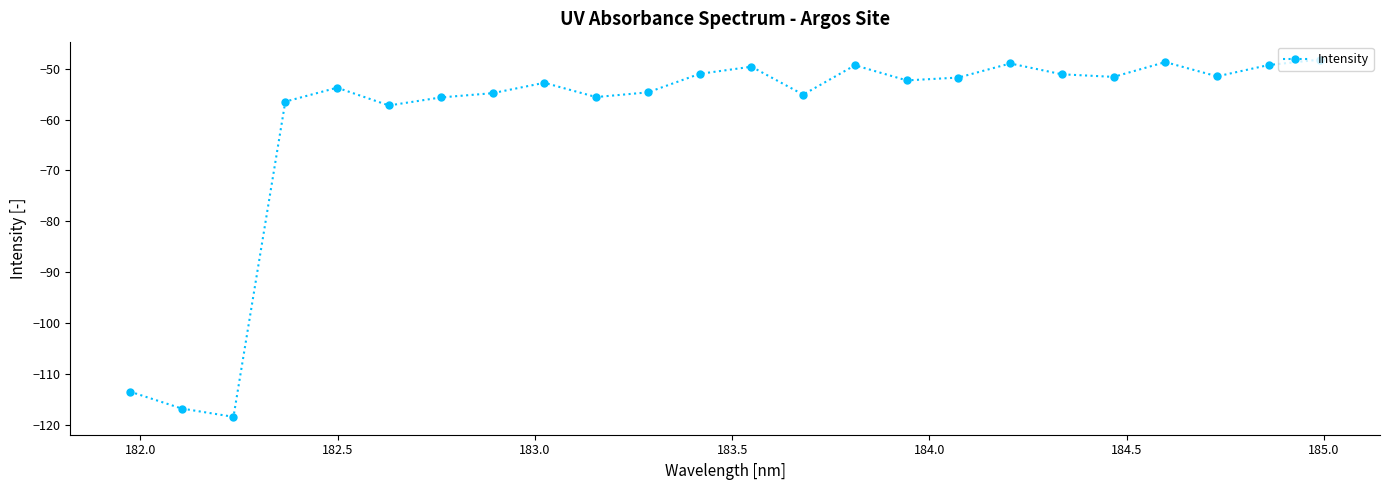

What is the smallest value displayed?

-118.4